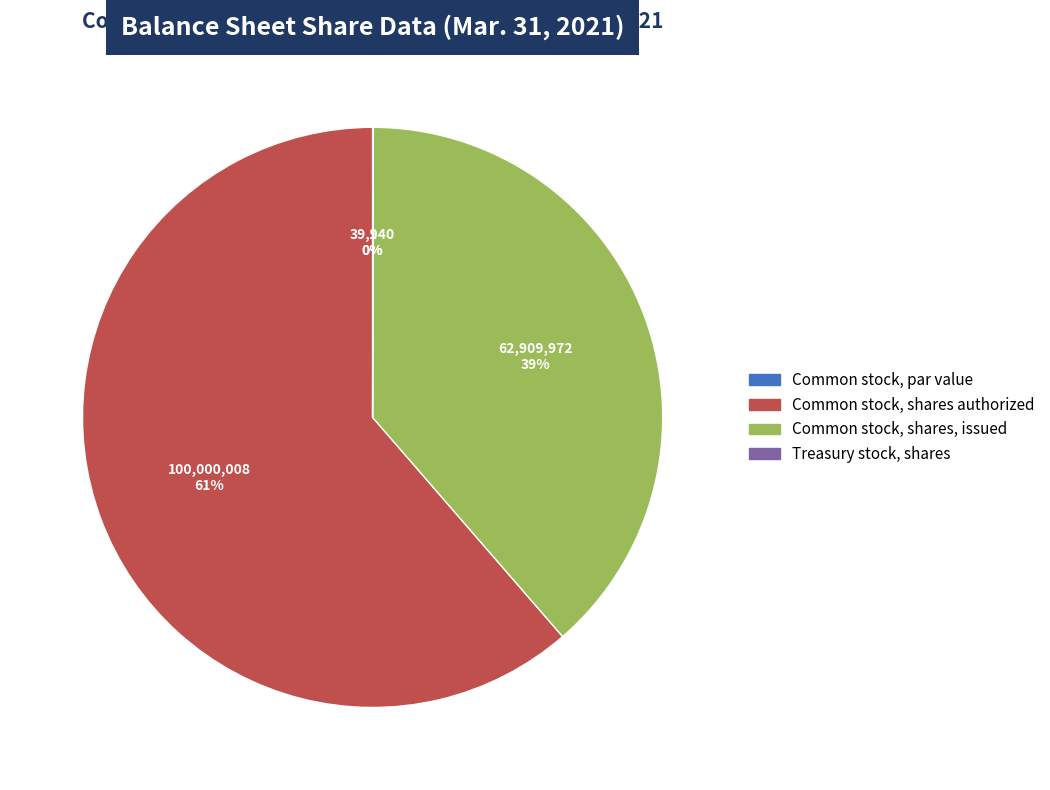

Is it true that Common stock, par value is 0% of the pie?

True